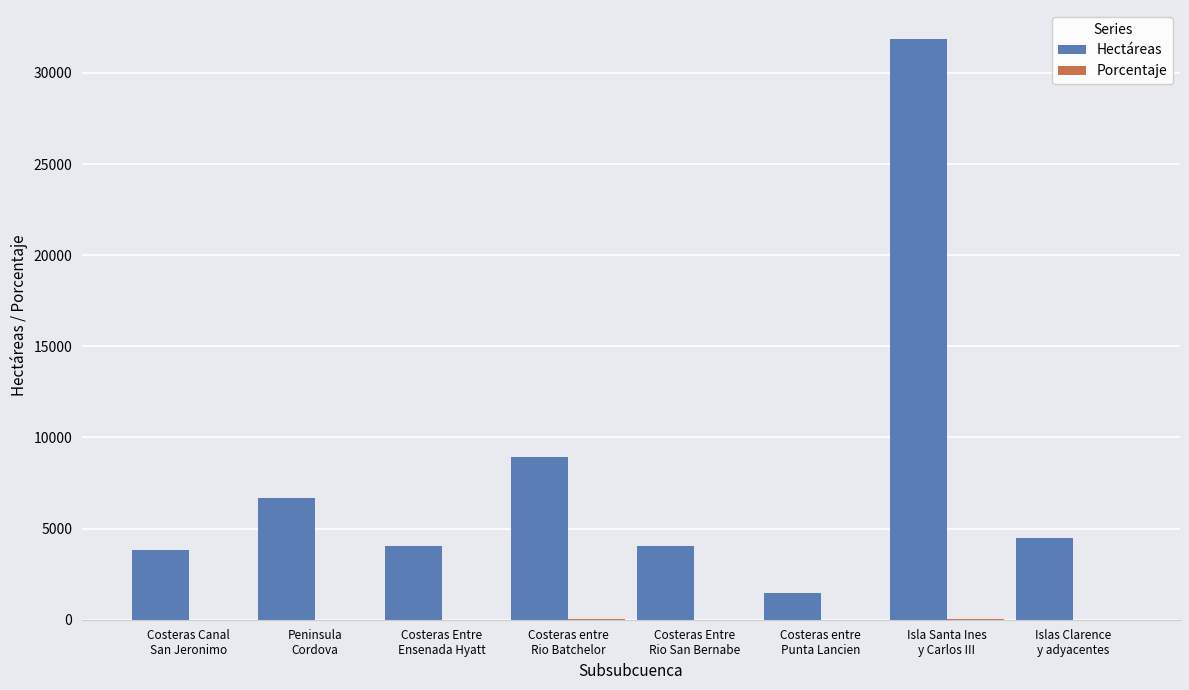

What is the highest value of the Hectáreas series?

31859.2